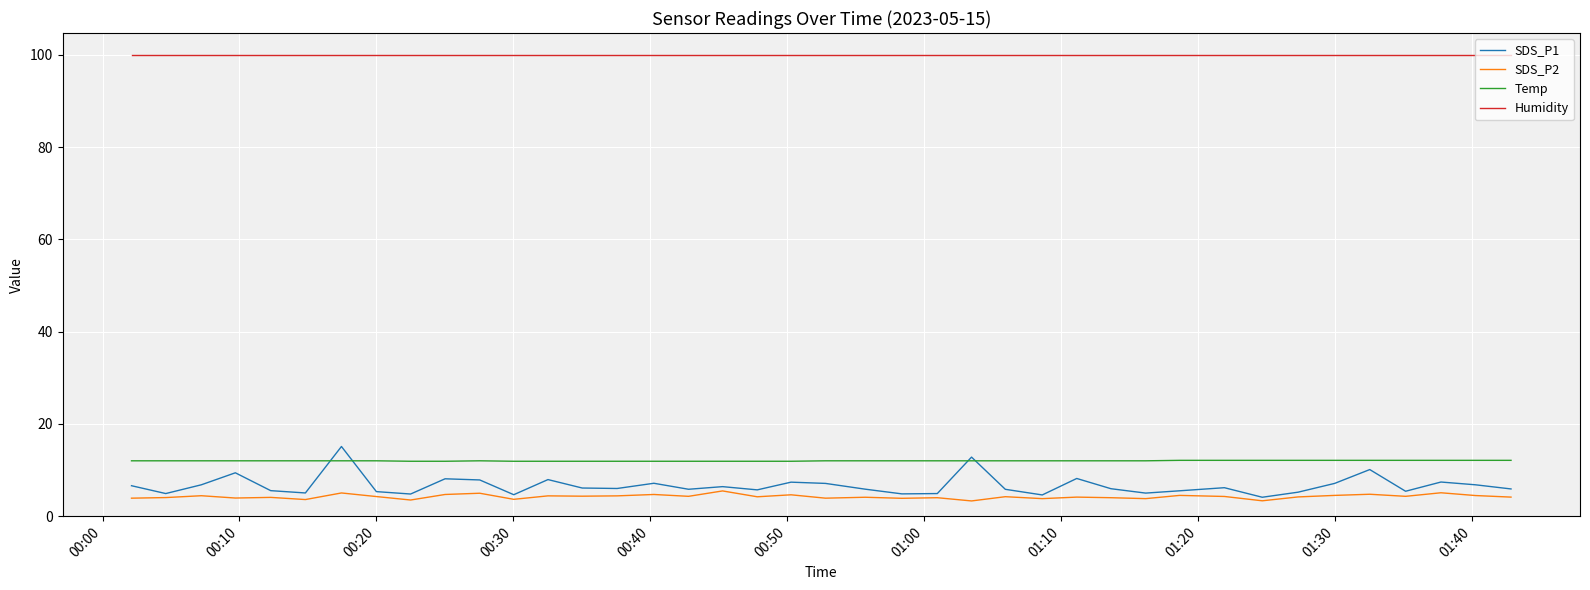

True or false: Humidity and SDS_P1 cross at least once.

False